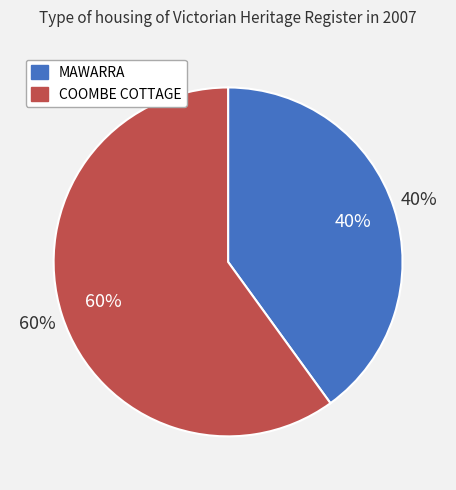

How many slices are in this pie chart?

2